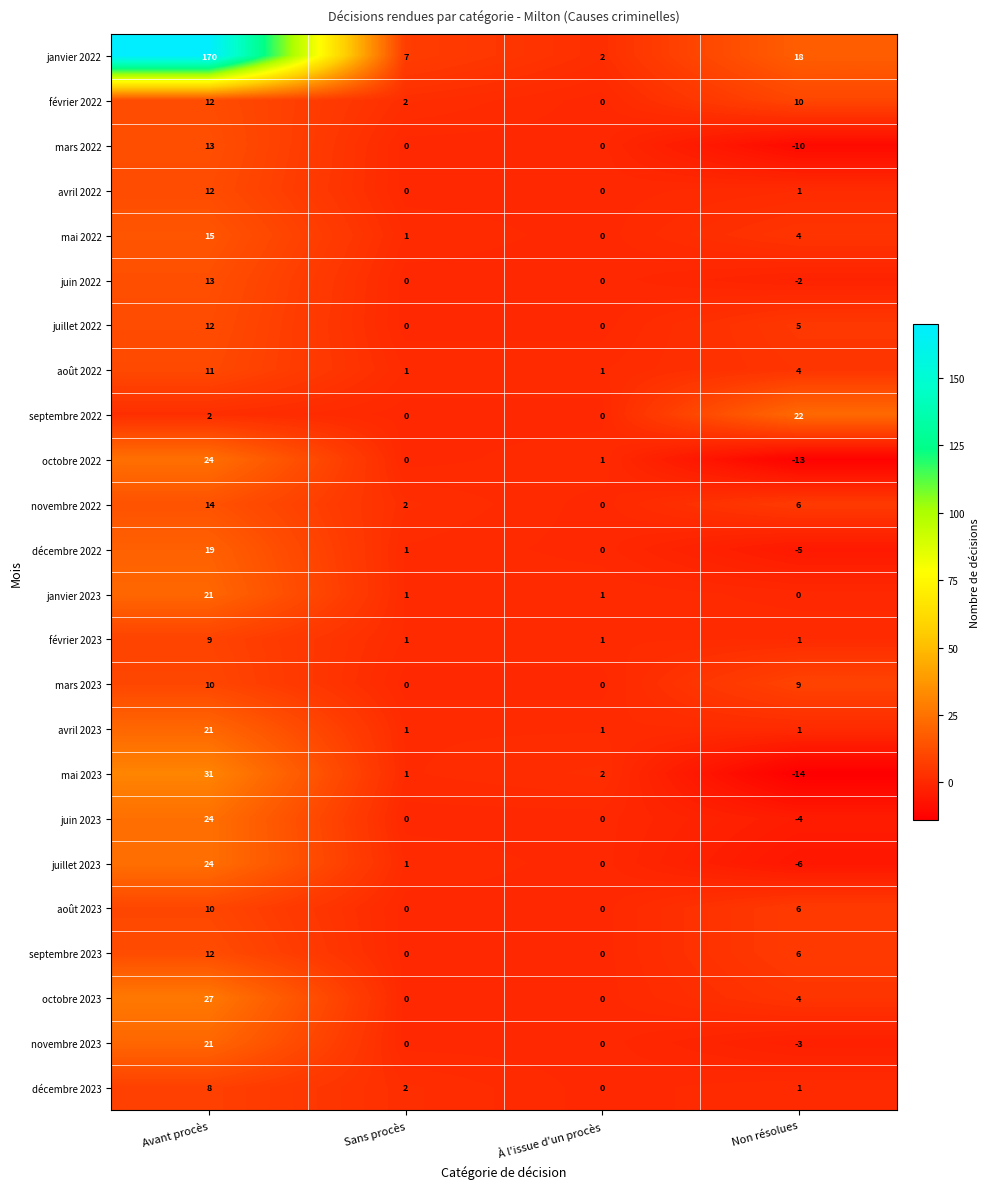

Which series has the largest total across all categories?

janvier 2022